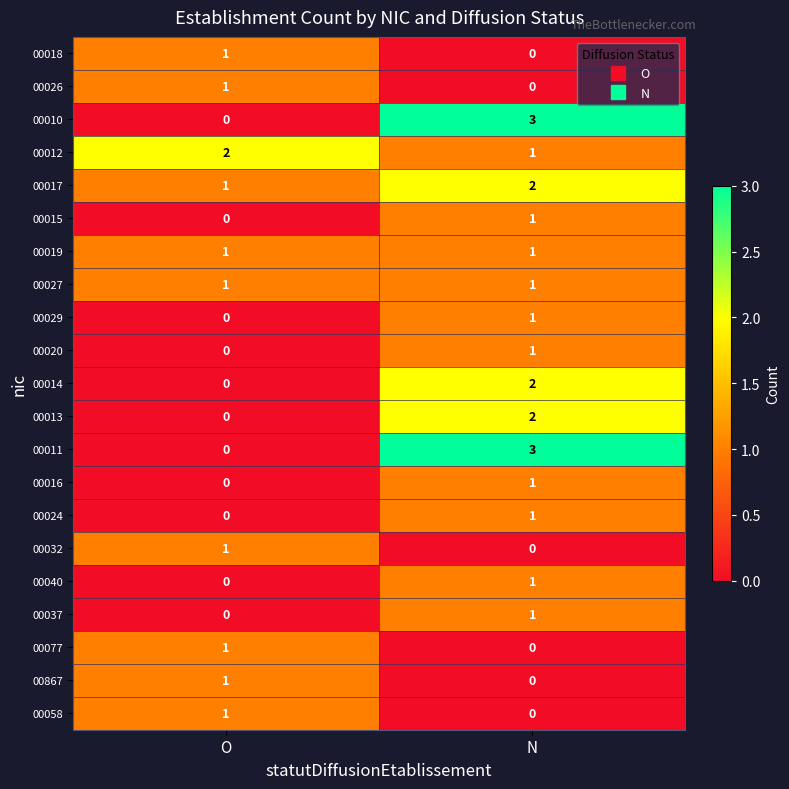

At which category is the sum across all series the highest?

N